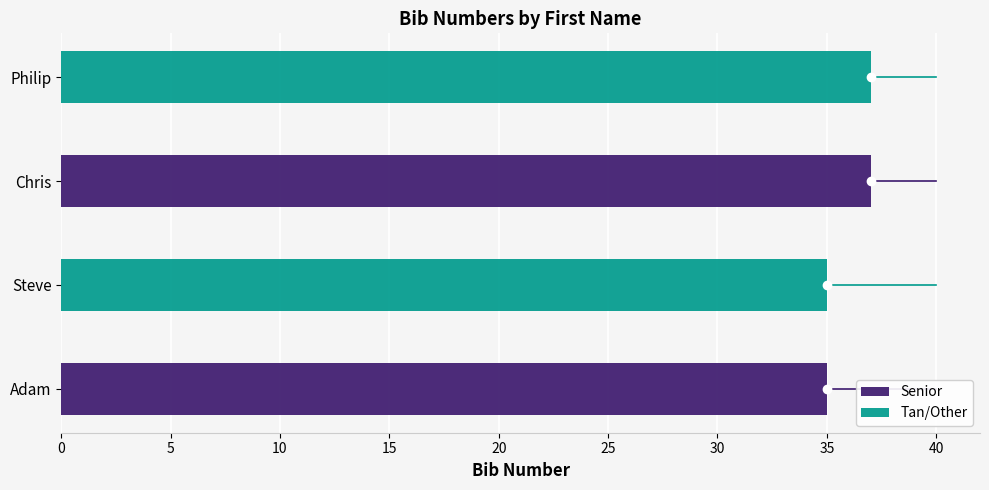

What is the sum of all values?

144